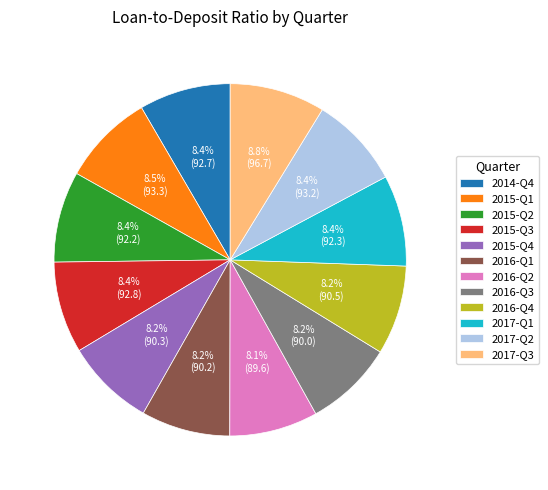

To the nearest percent, what portion does 2015-Q4 represent?

8%